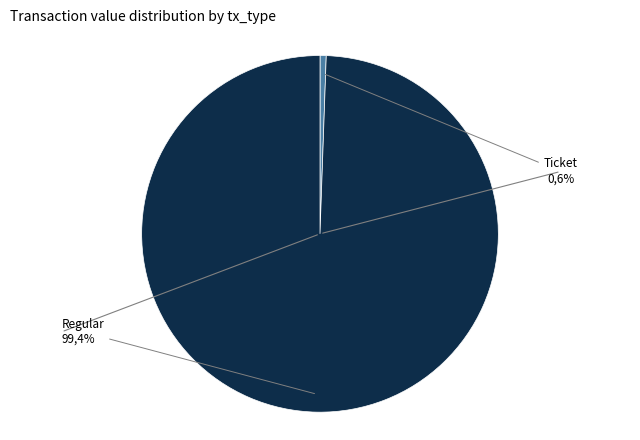

How many slices are in this pie chart?

2